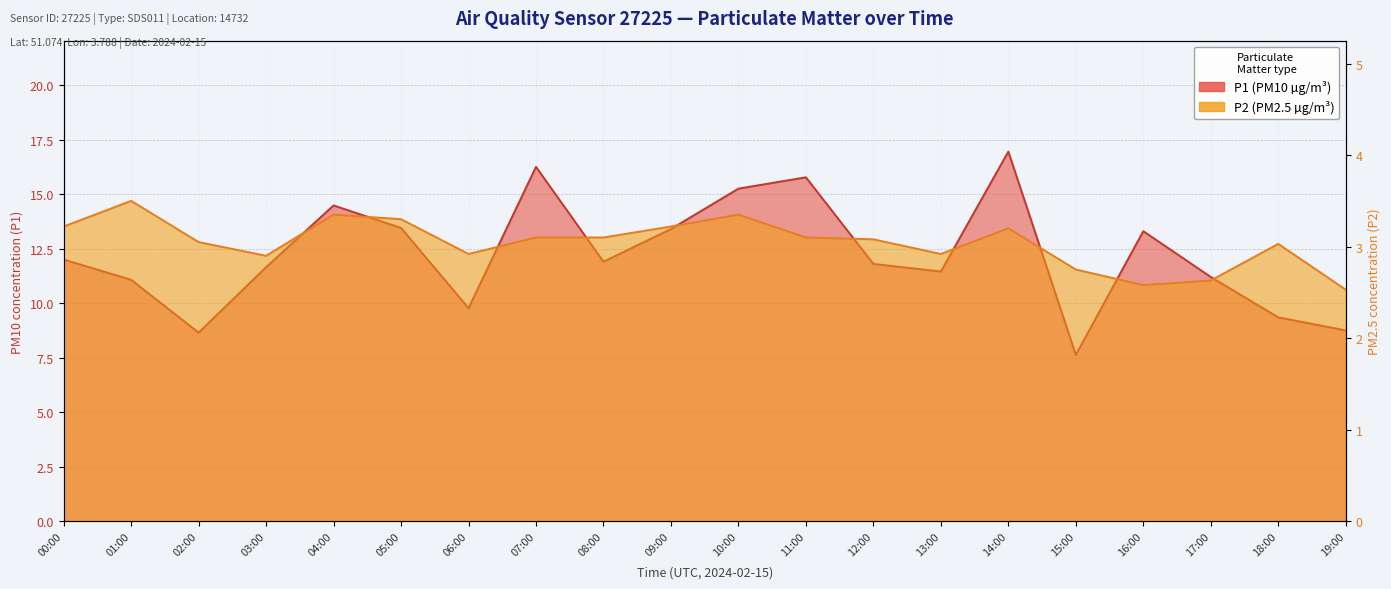

In P2, how many points are lower than both neighbors (excluding endpoints)?

4